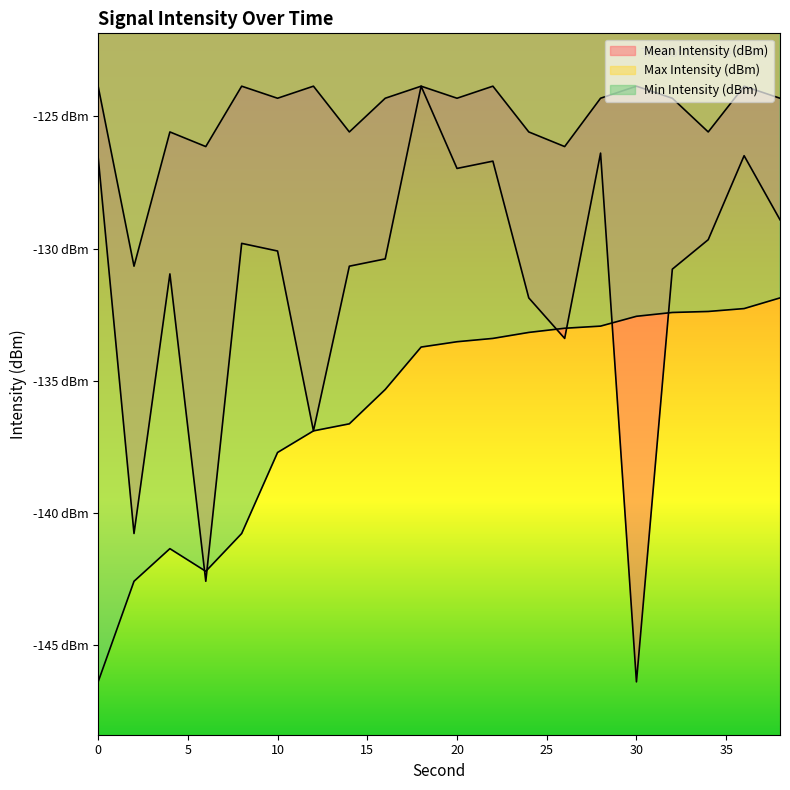

Is it true that Max Intensity (dBm) equals -218.6 at 16?

False